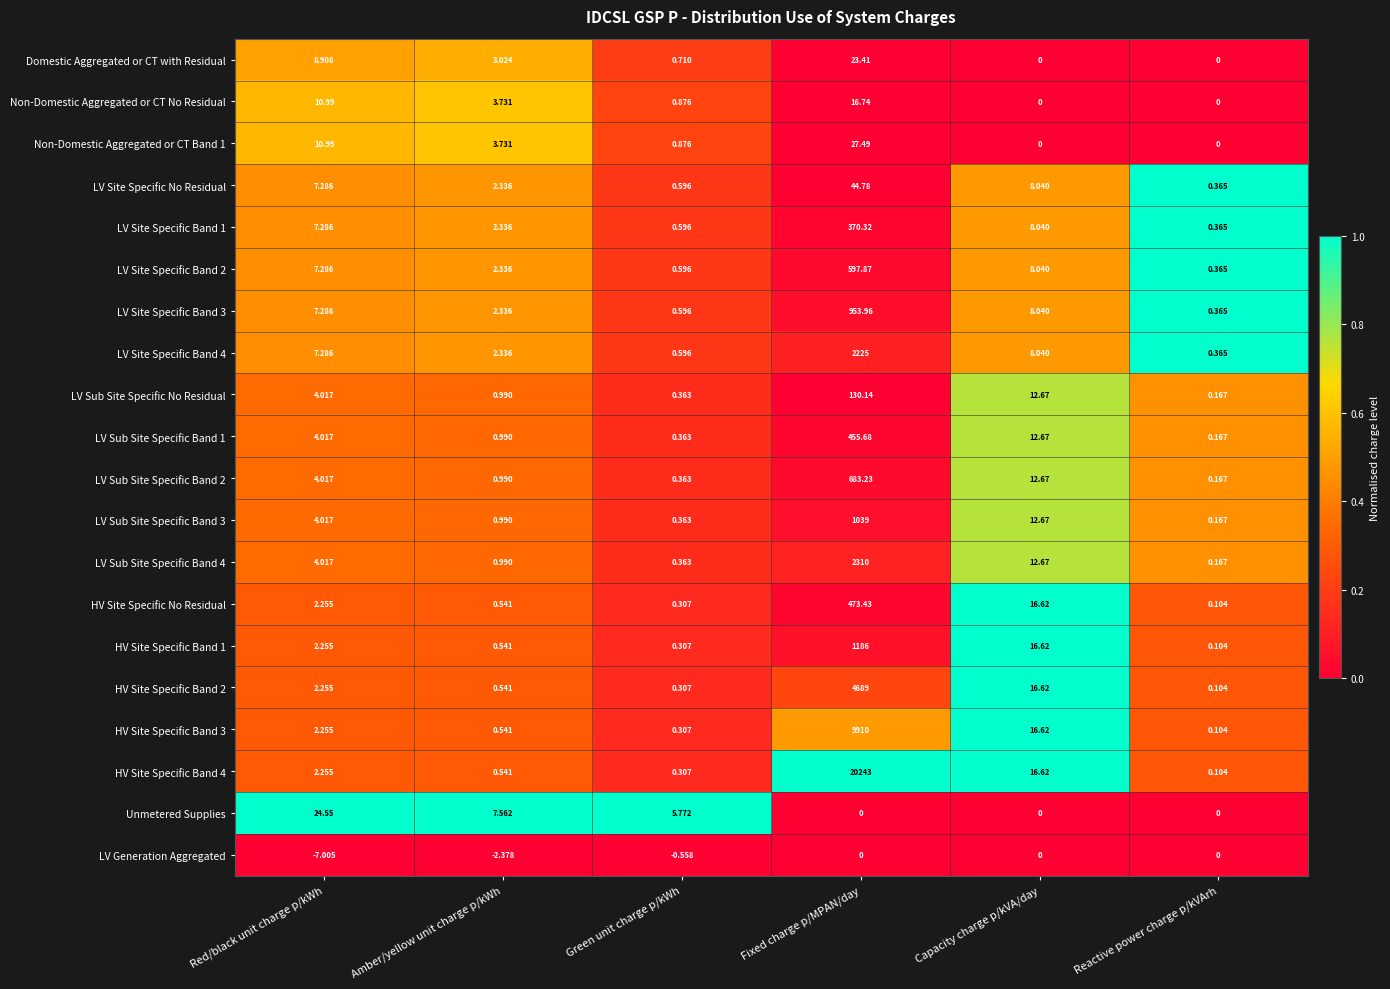

What is the maximum value shown in the chart?

20243.0